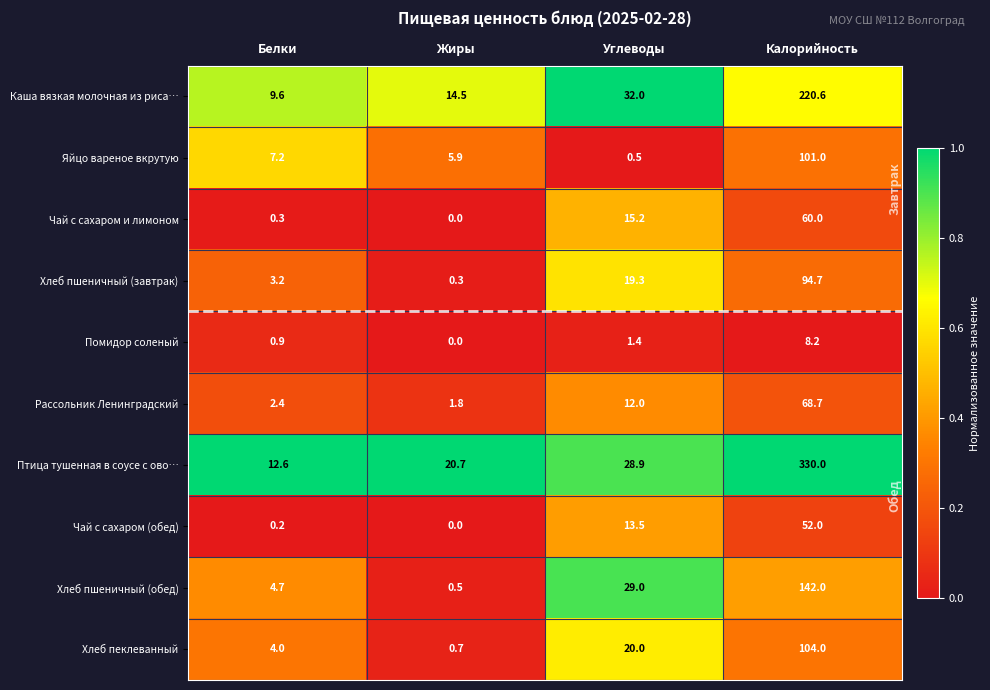

The Хлеб пшеничный (обед) series shows 29.0 at Углеводы. True or false?

True